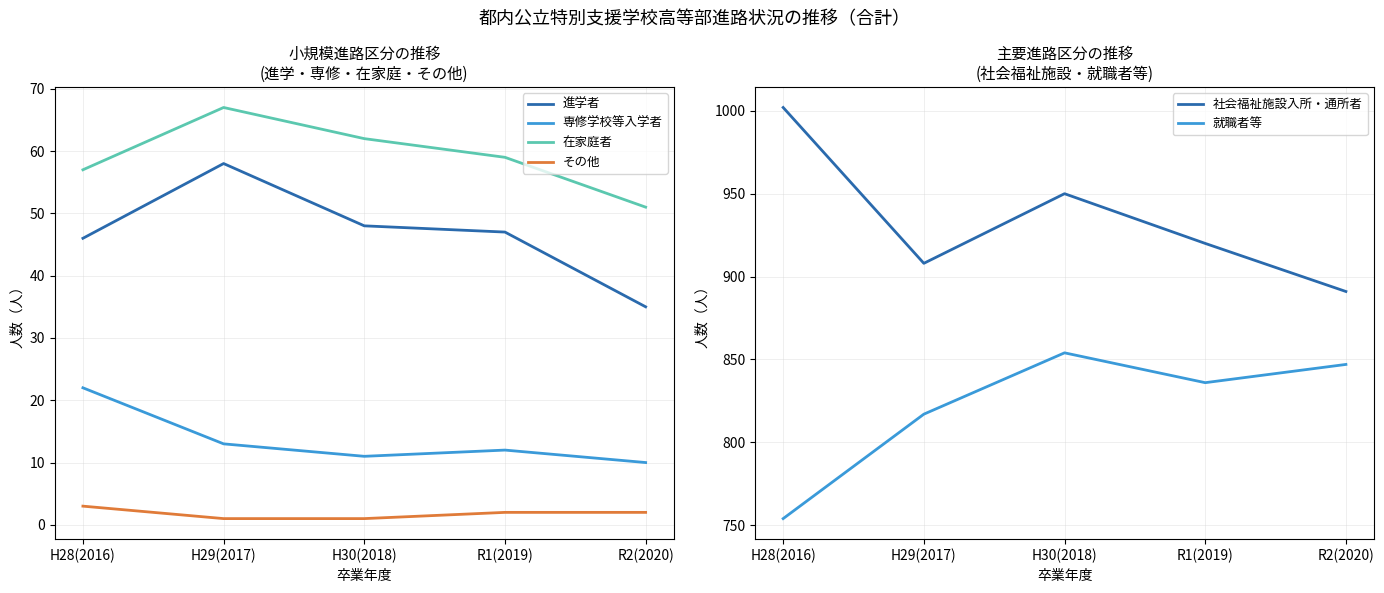

Read the 在家庭者 value at R2(2020), to the nearest 10.

50